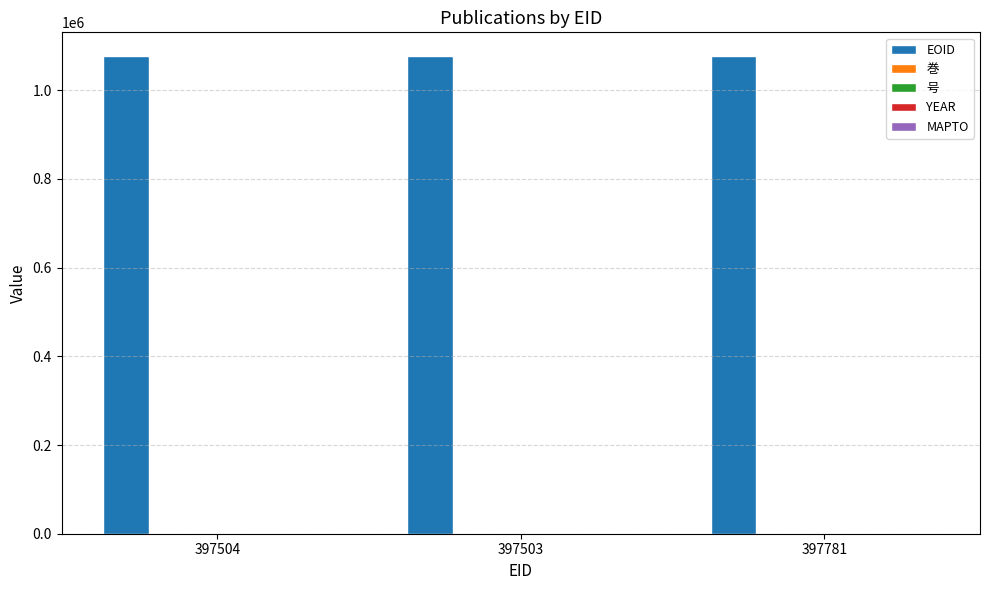

What is the sum of all EOID values?

3229181